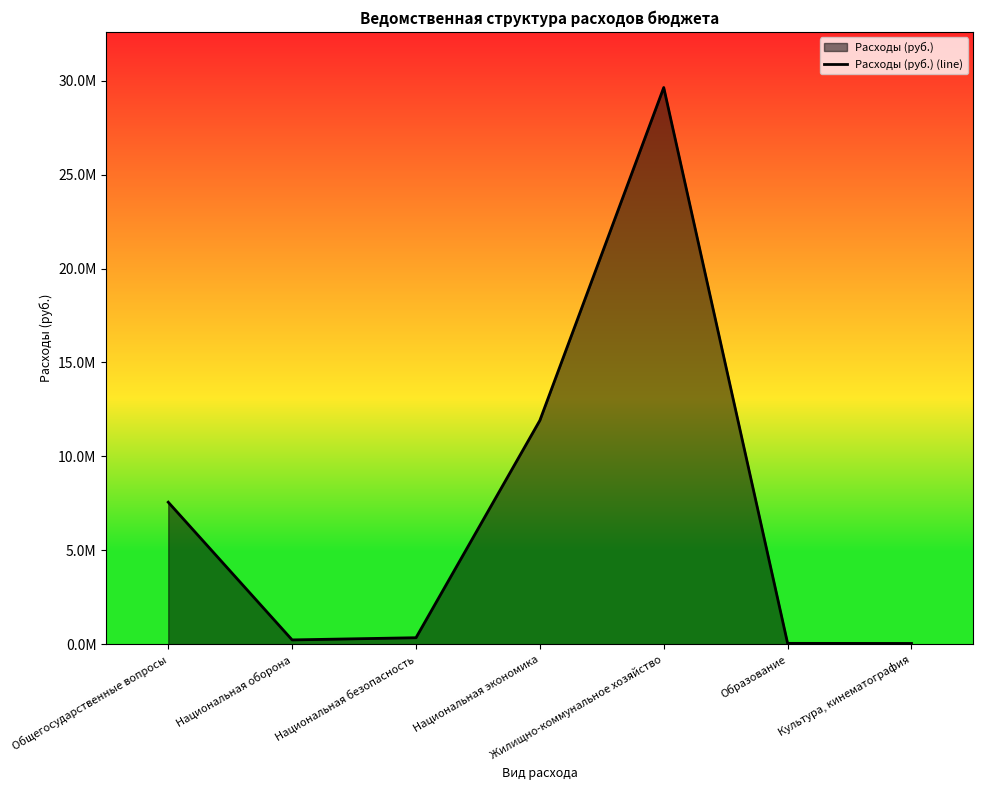

Where is the first local minimum?

Национальная оборона